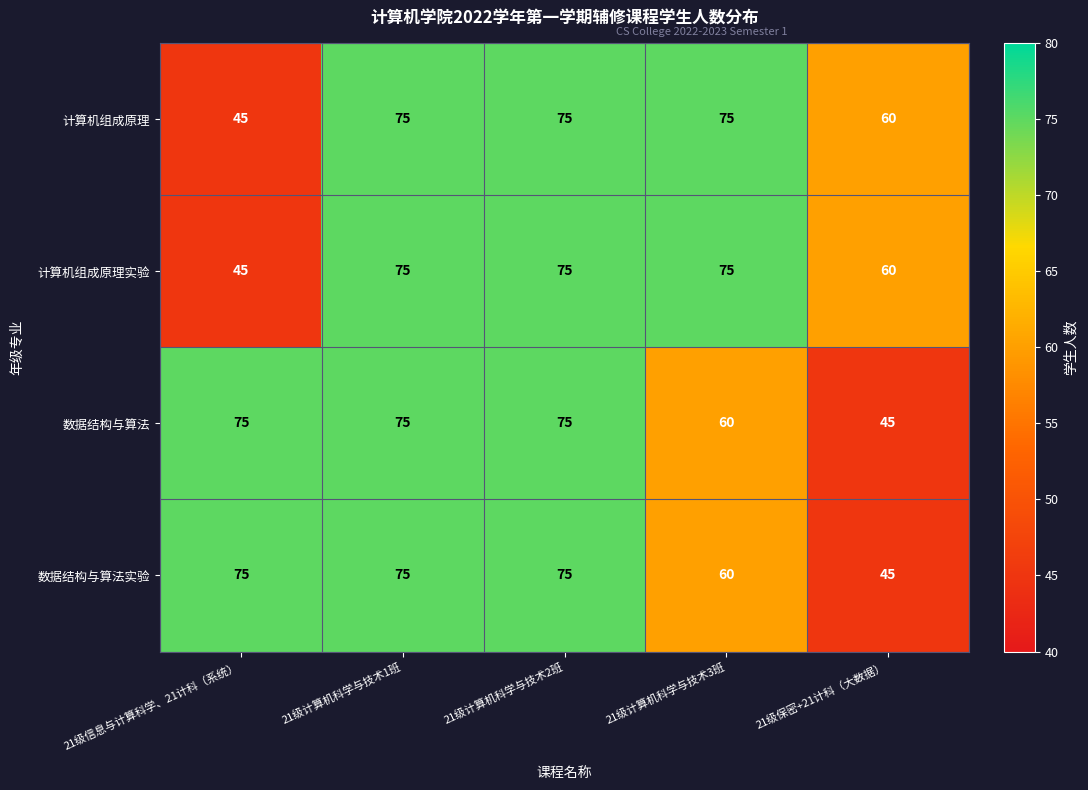

What is the maximum value shown in the chart?

75